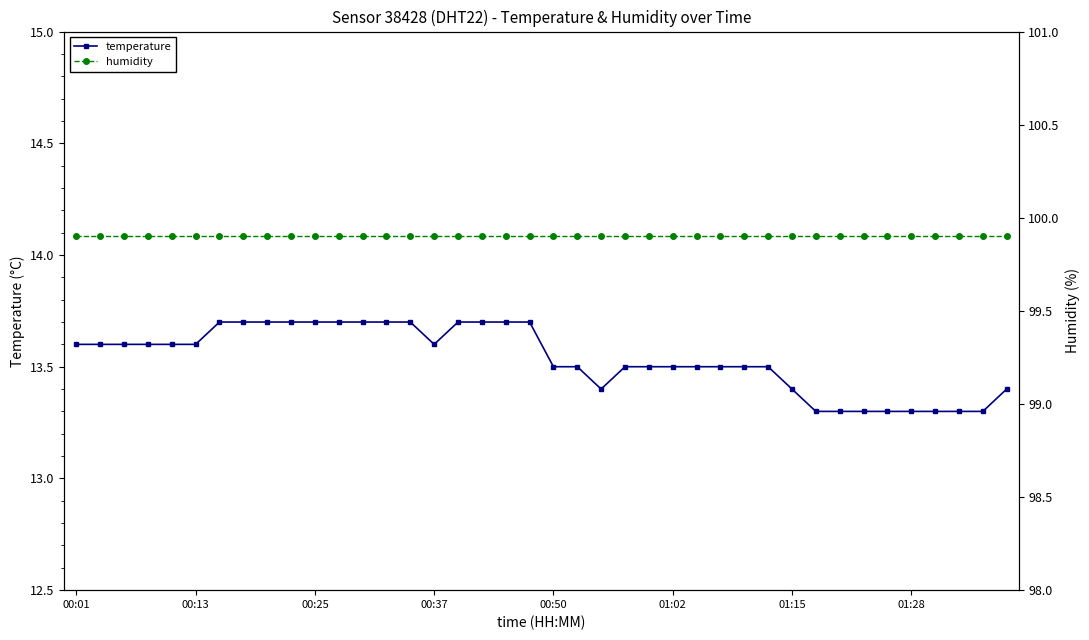

How many temperature values are between 13 and 14?

40